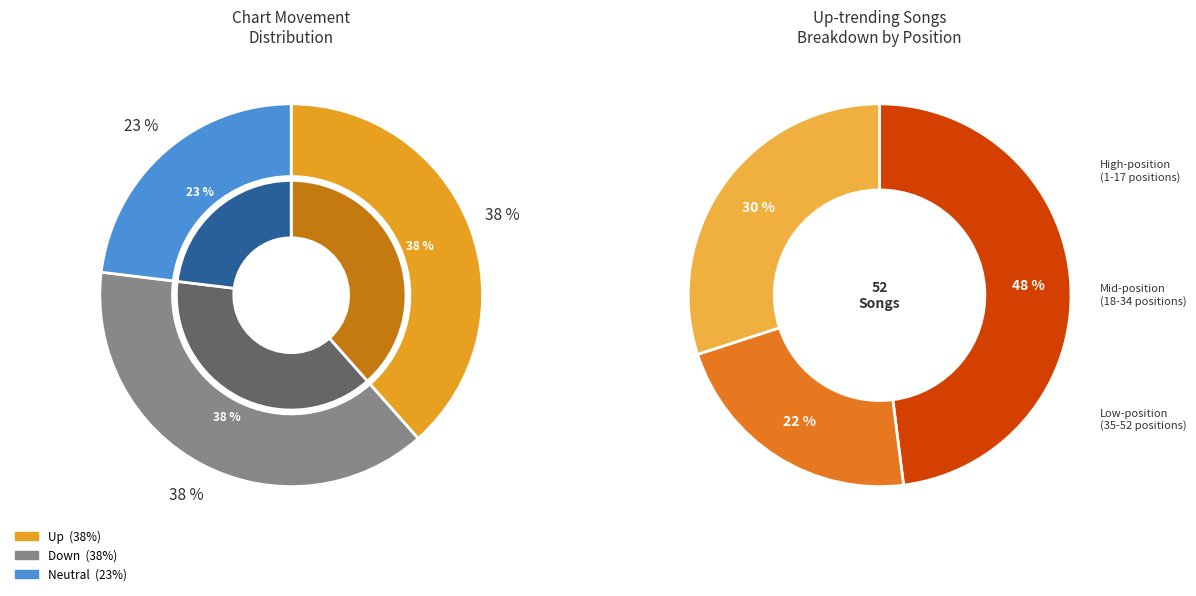

What is the largest slice in the pie chart?

up